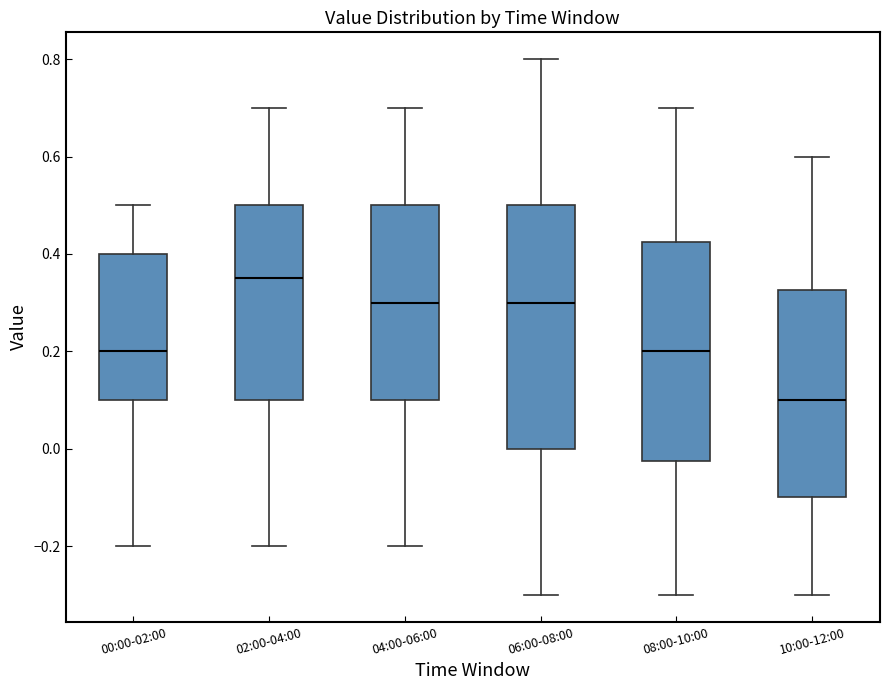

Reading left to right, transcribe this box plot: for each box, give where its median line is, the range the box spans, and where its two whiskers end, as read against the y-axis. The values are not printed on the chart, so give them approximately, as read against the axis.

00:00-02:00: median 0.20, box 0.10 to 0.40, whiskers -0.20 to 0.50
02:00-04:00: median 0.36, box 0.10 to 0.50, whiskers -0.20 to 0.70
04:00-06:00: median 0.30, box 0.10 to 0.50, whiskers -0.20 to 0.70
06:00-08:00: median 0.30, box 0.00 to 0.50, whiskers -0.30 to 0.80
08:00-10:00: median 0.20, box -0.02 to 0.42, whiskers -0.30 to 0.70
10:00-12:00: median 0.10, box -0.10 to 0.32, whiskers -0.30 to 0.60